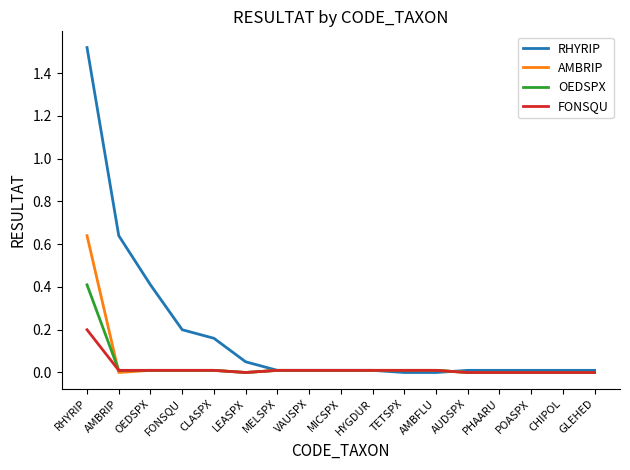

At which category is the sum across all series the highest?

RHYRIP